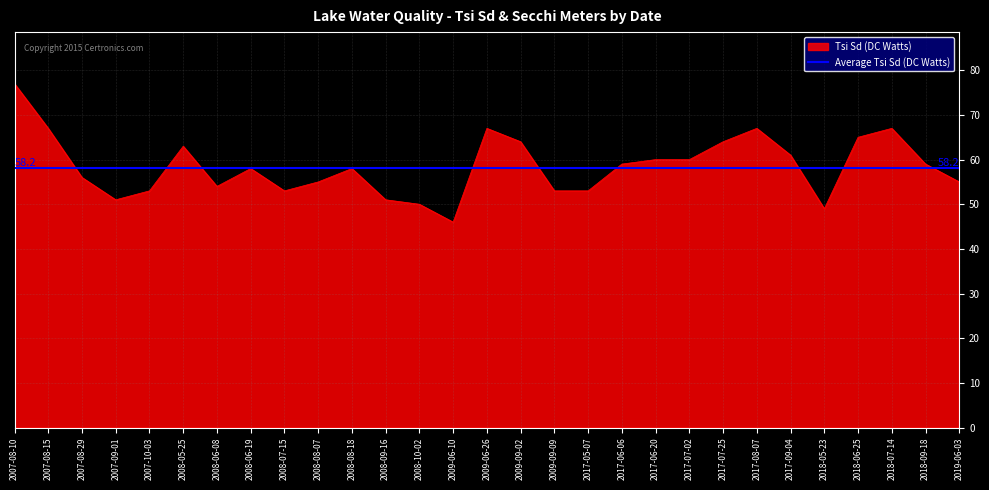

What is the change in value from 2008-08-18 to 2017-05-07?

-5